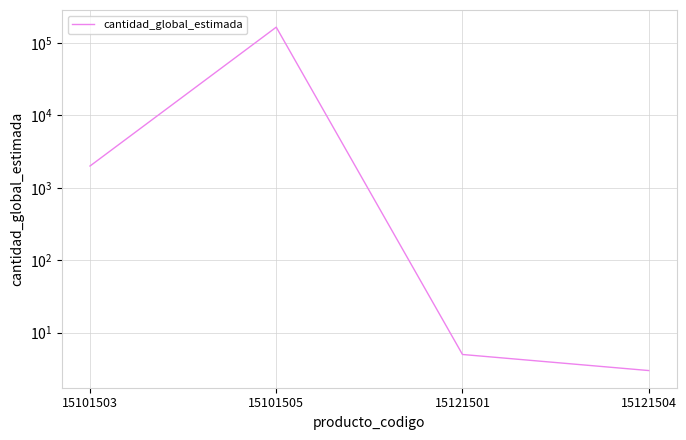

How many lines are shown in the chart?

1